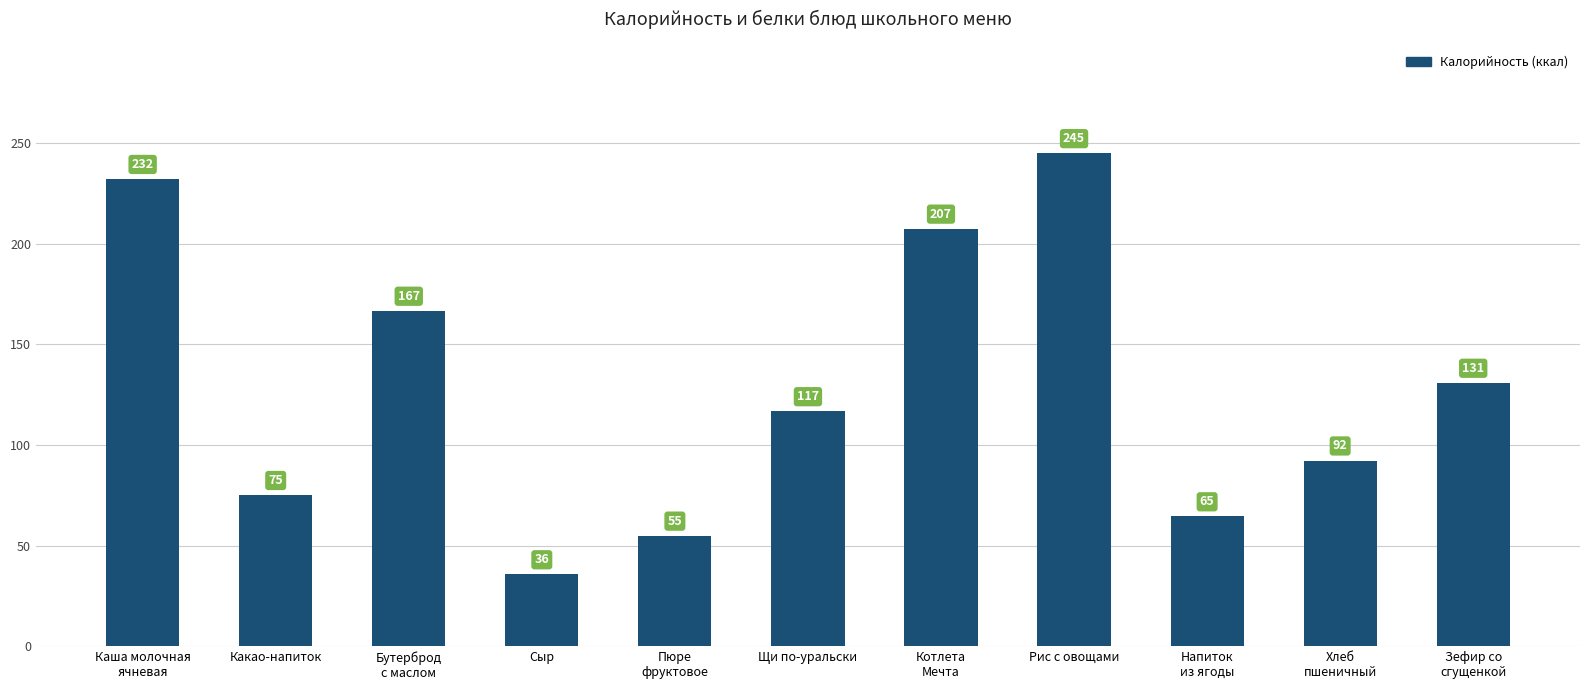

How many data points does each series have?

11